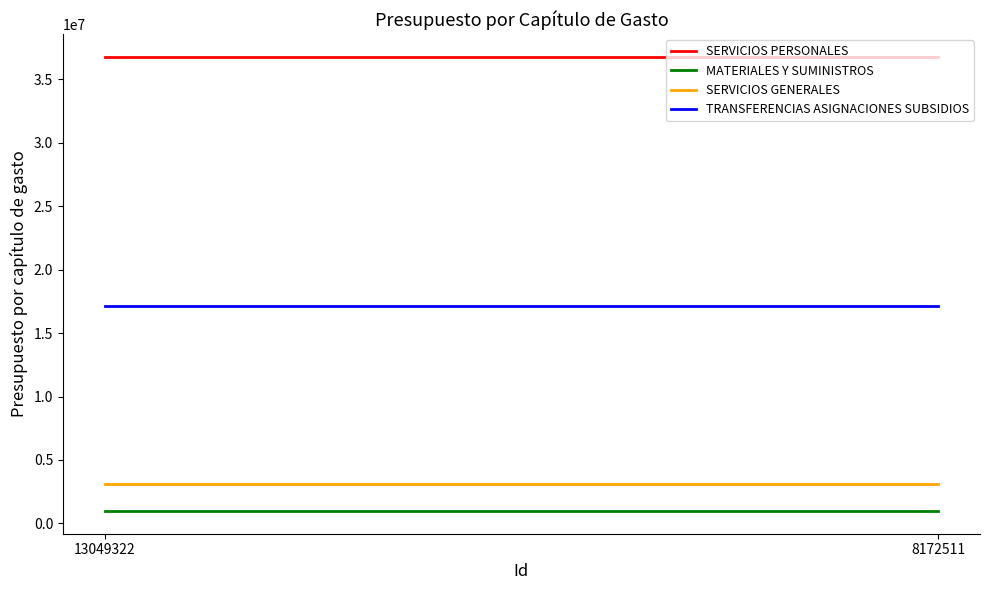

What is the difference between the highest and lowest values at 13049322?

35767260